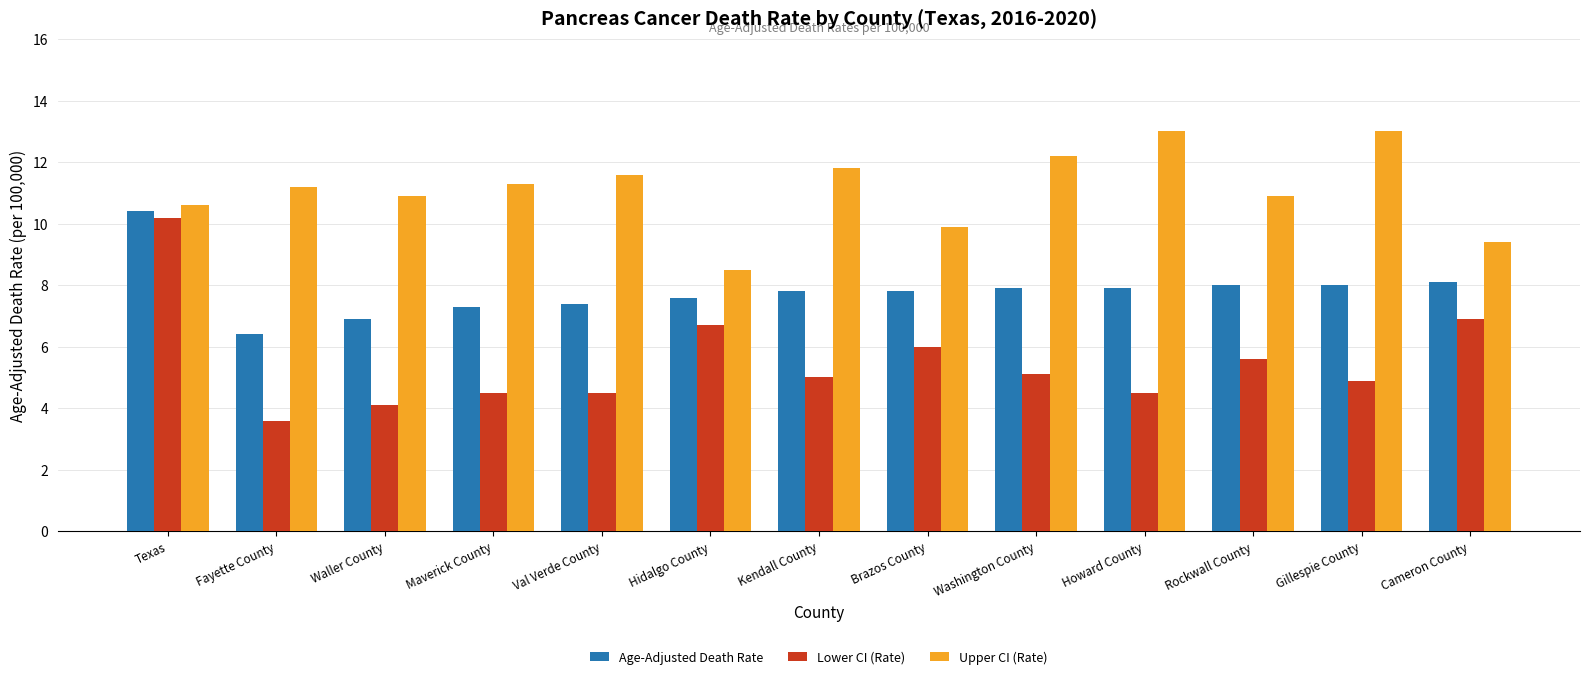

Reading left to right, transcribe all the data shown in this chart.

Age-Adjusted Death Rate: 10.4	6.4	6.9	7.3	7.4	7.6	7.8	7.8	7.9	7.9	8.0	8.0	8.1
Lower CI (Rate): 10.2	3.6	4.1	4.5	4.5	6.7	5.0	6.0	5.1	4.5	5.6	4.9	6.9
Upper CI (Rate): 10.6	11.2	10.9	11.3	11.6	8.5	11.8	9.9	12.2	13.0	10.9	13.0	9.4